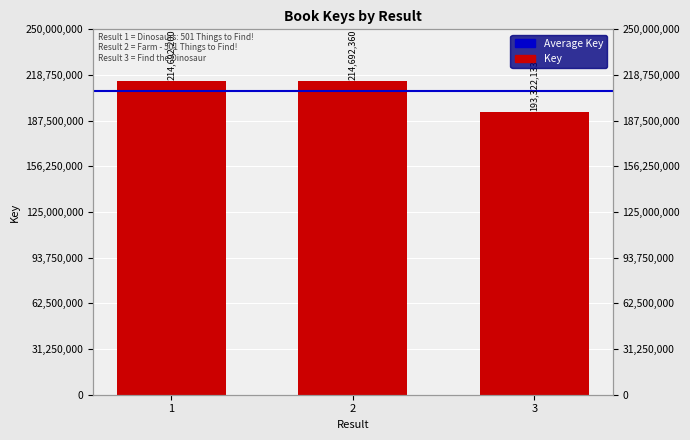

What is the value of the 3rd bar from the left?

193322133